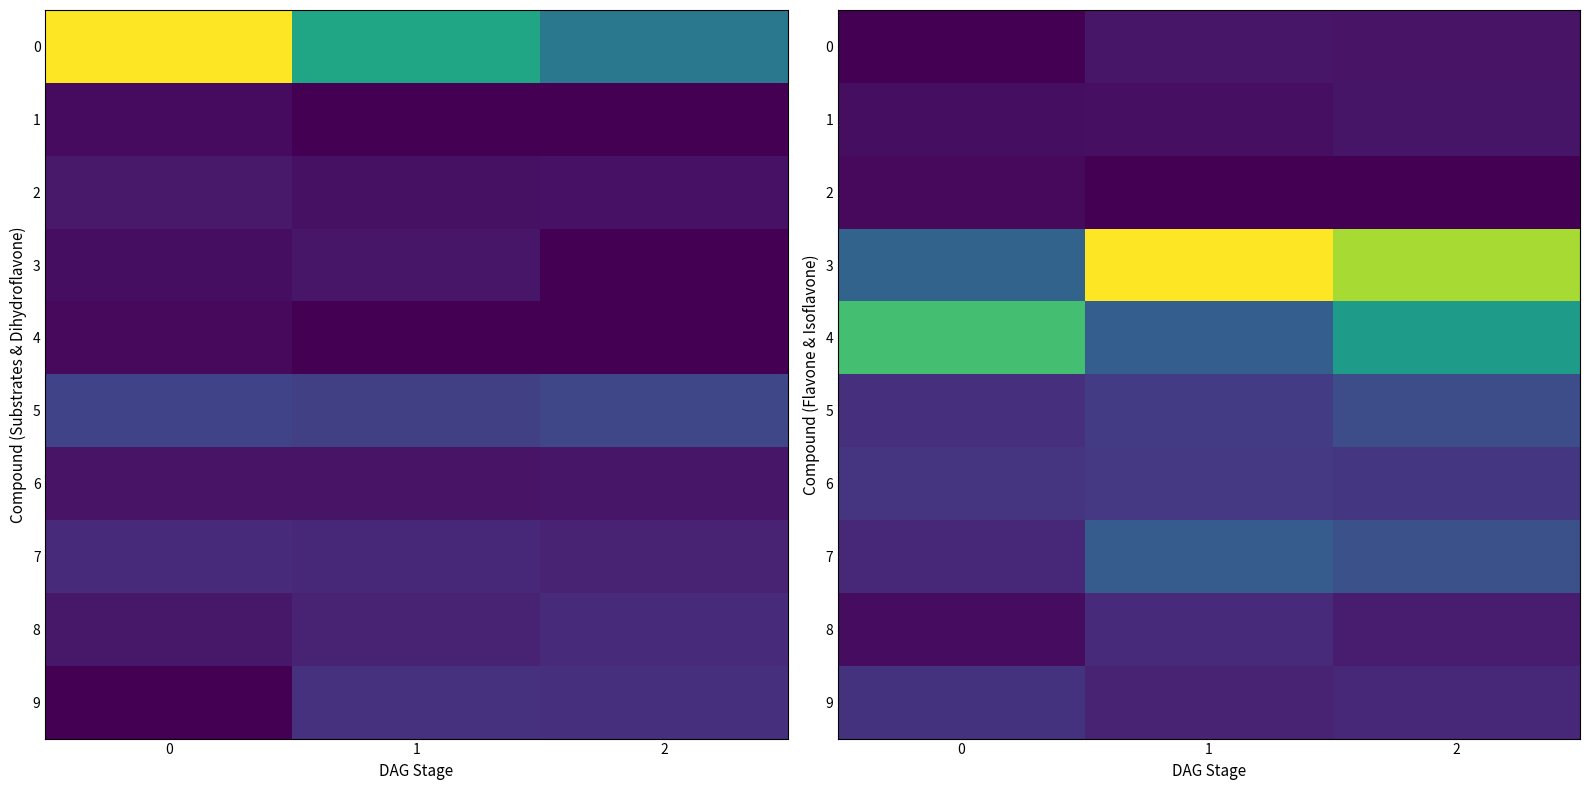

Which has a higher value, 0 or 2?

2